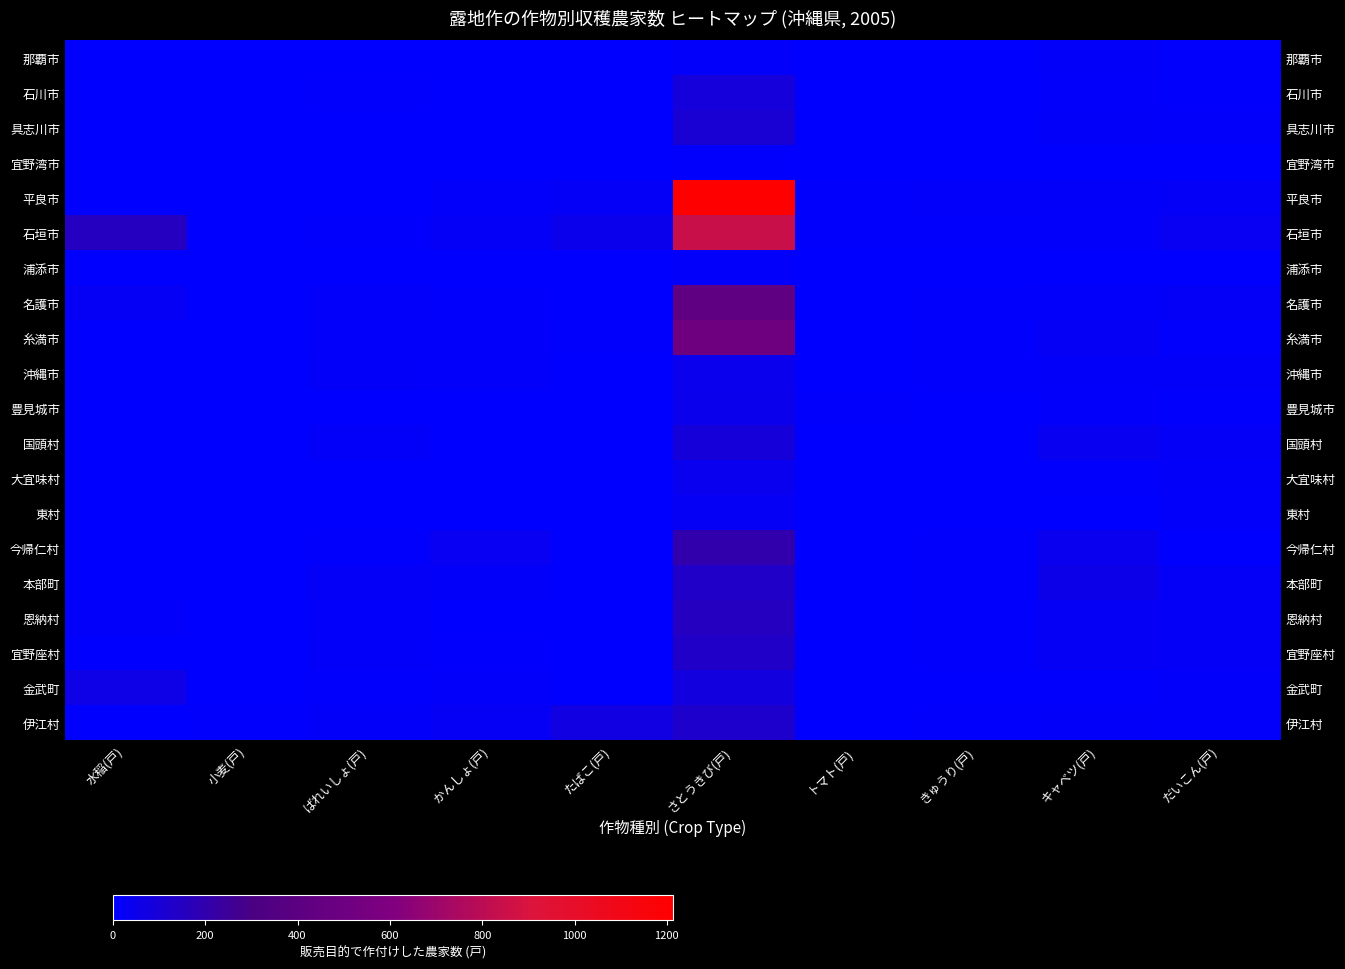

Which category has the lowest value across all series?

水稲(戸)